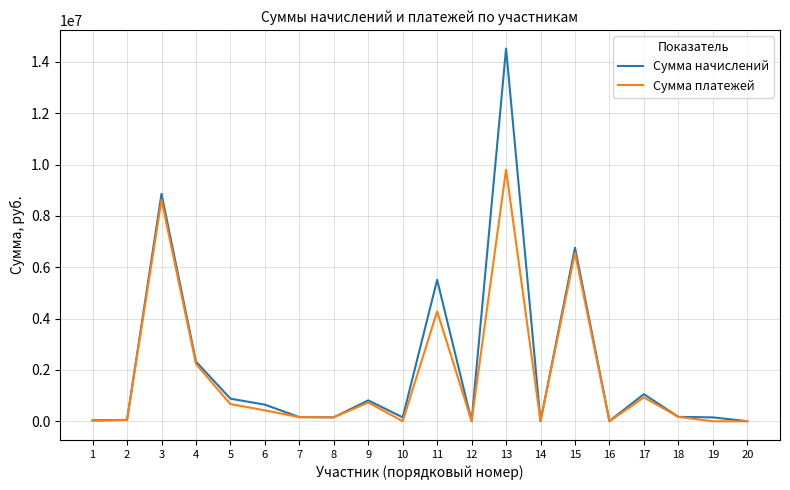

What is the maximum value shown in the chart?

14519823.4